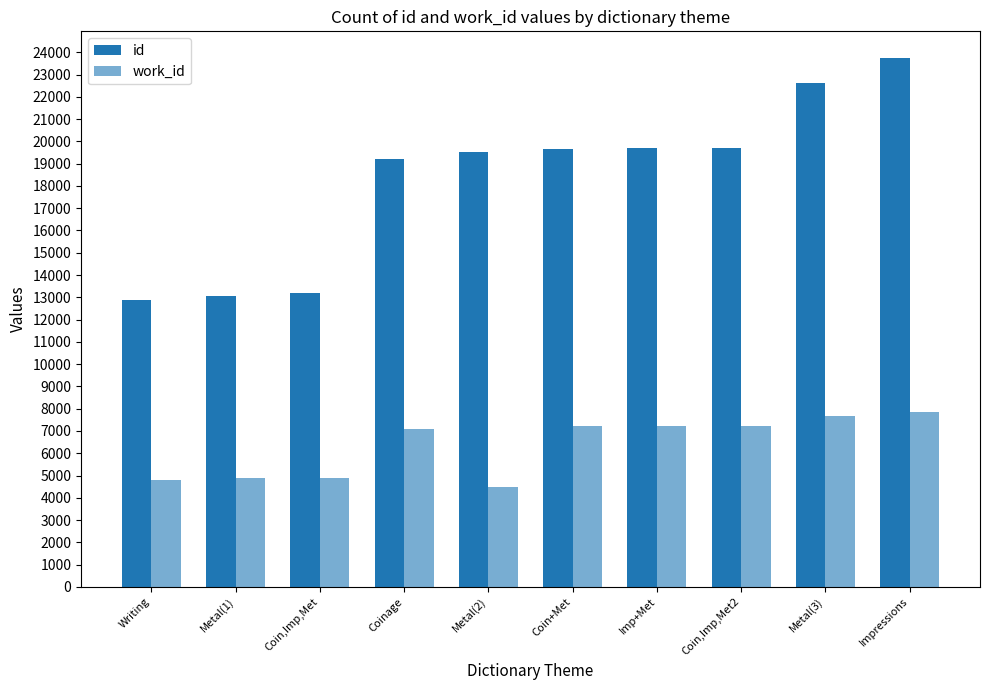

Where is id nearest to the value 18306?

Coinage